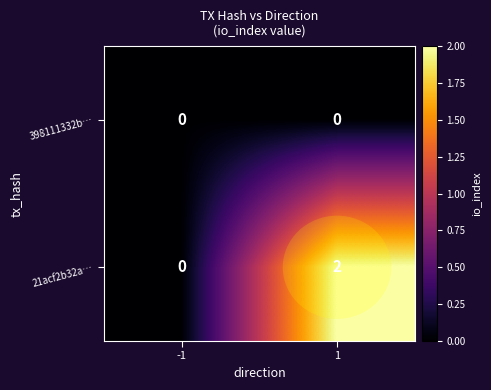

Between -1 and 1, which series saw the biggest shift?

21acf2b32a…